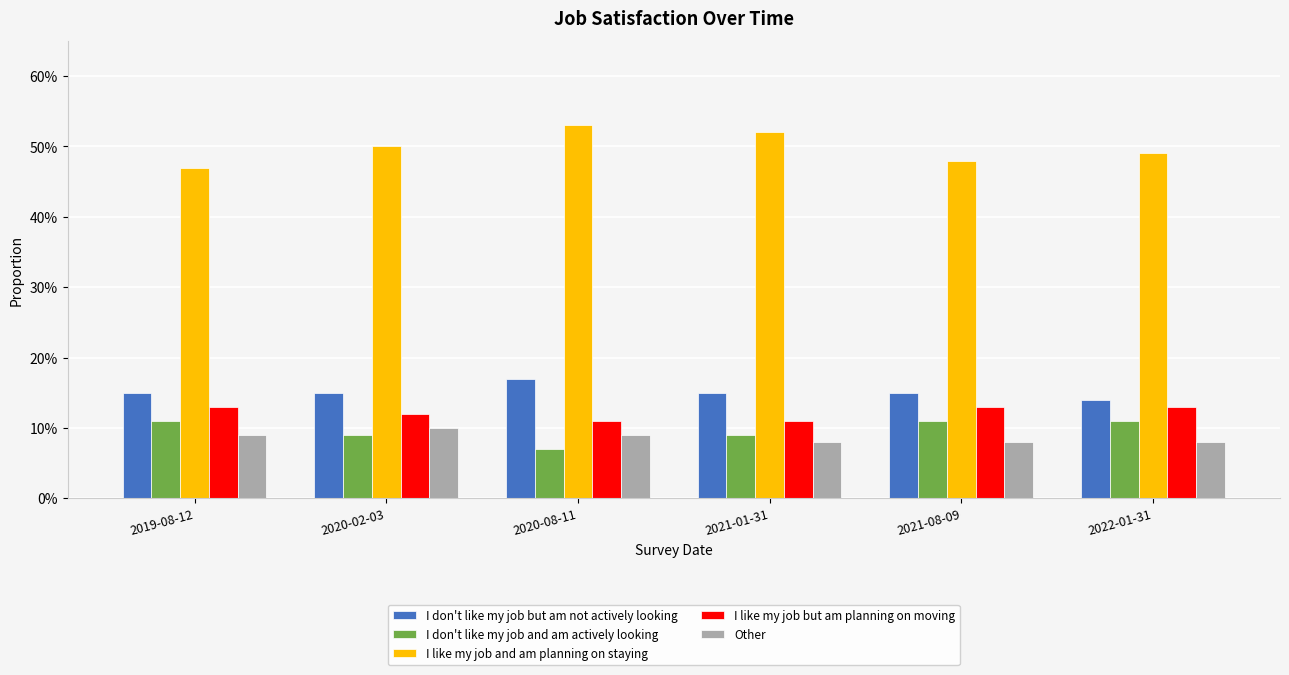

What is the value of the I don't like my job but am not actively looking bar at the 2nd from the left?

0.1